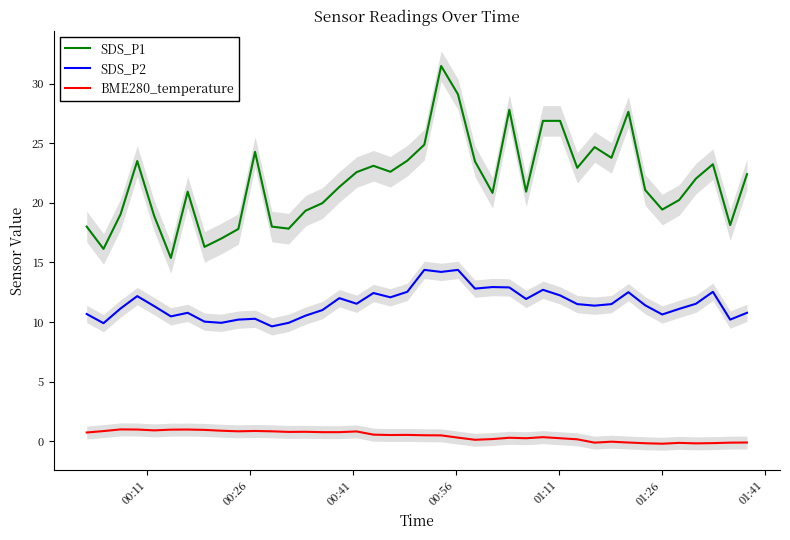

How many data points in SDS_P2 are less than 11?

14